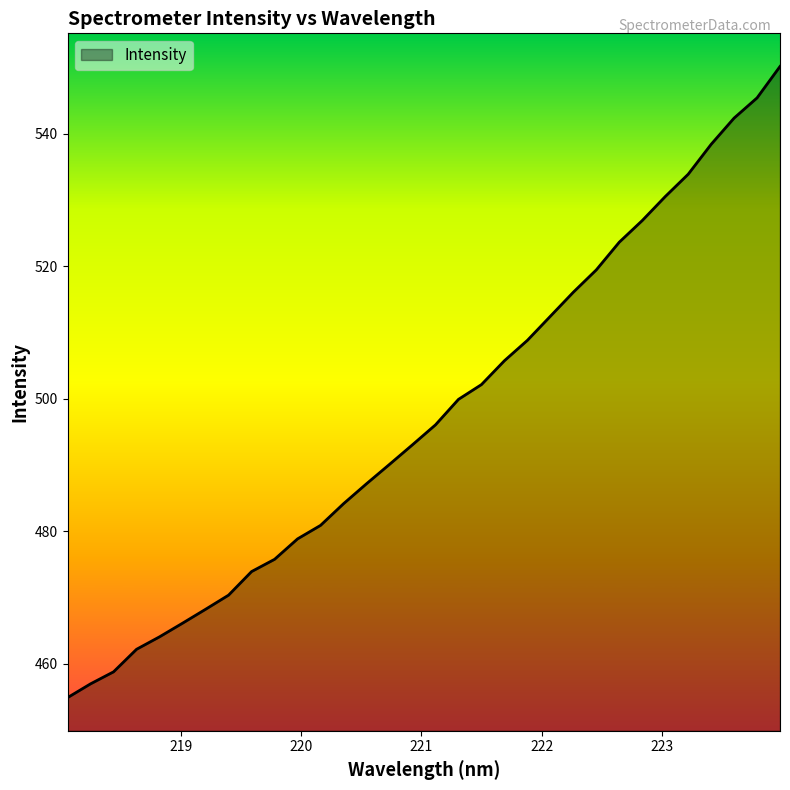

True or false: the data has more than 2 interior local peaks.

False